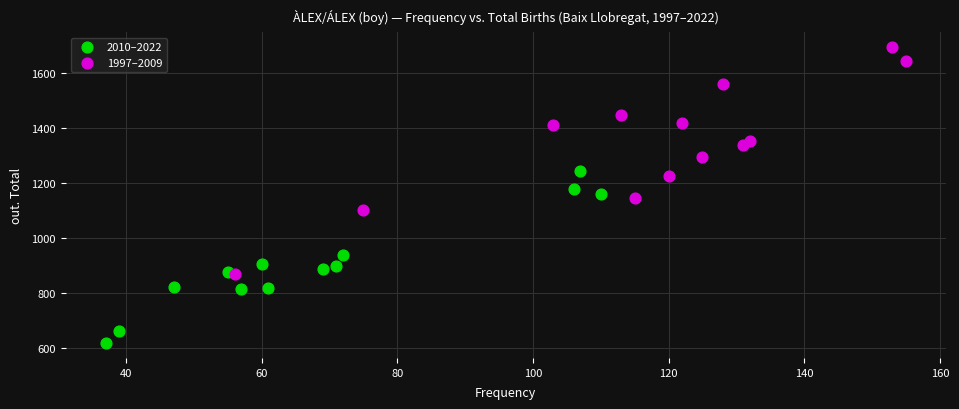

Which series has the widest spread of Y values?

1997–2009